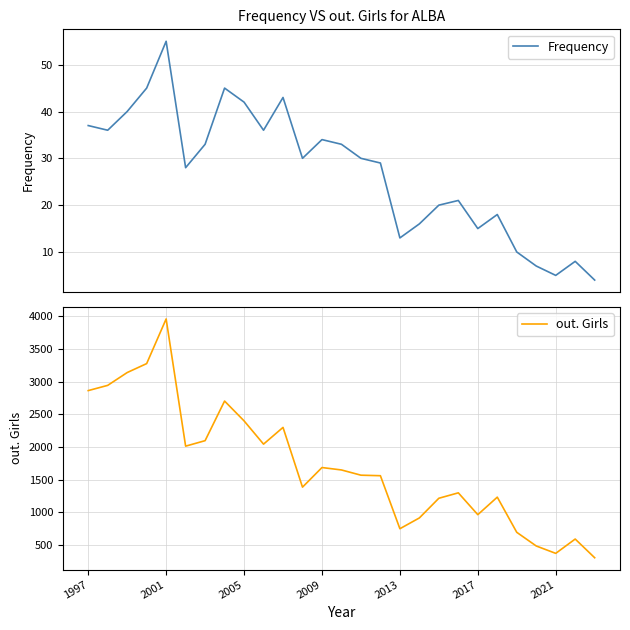

What is the minimum value for Frequency?

4